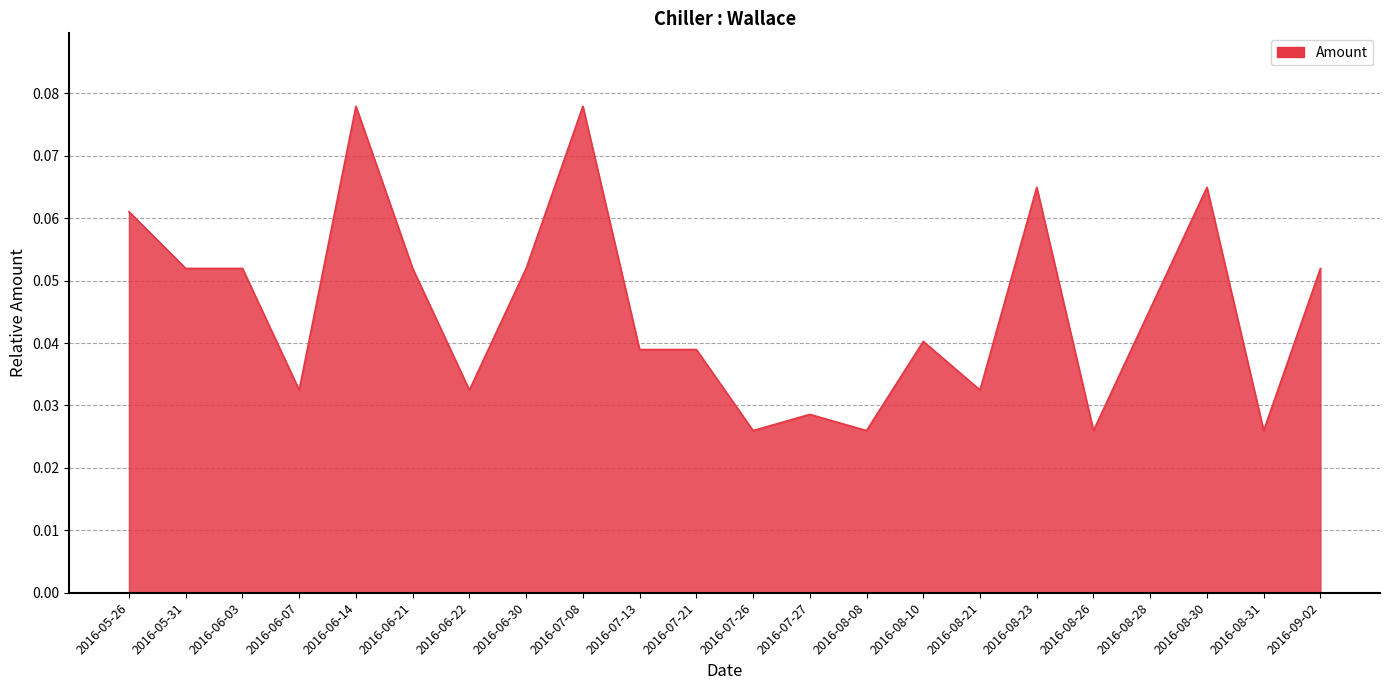

Between 2016-08-30 and 2016-07-27, which is larger?

2016-08-30